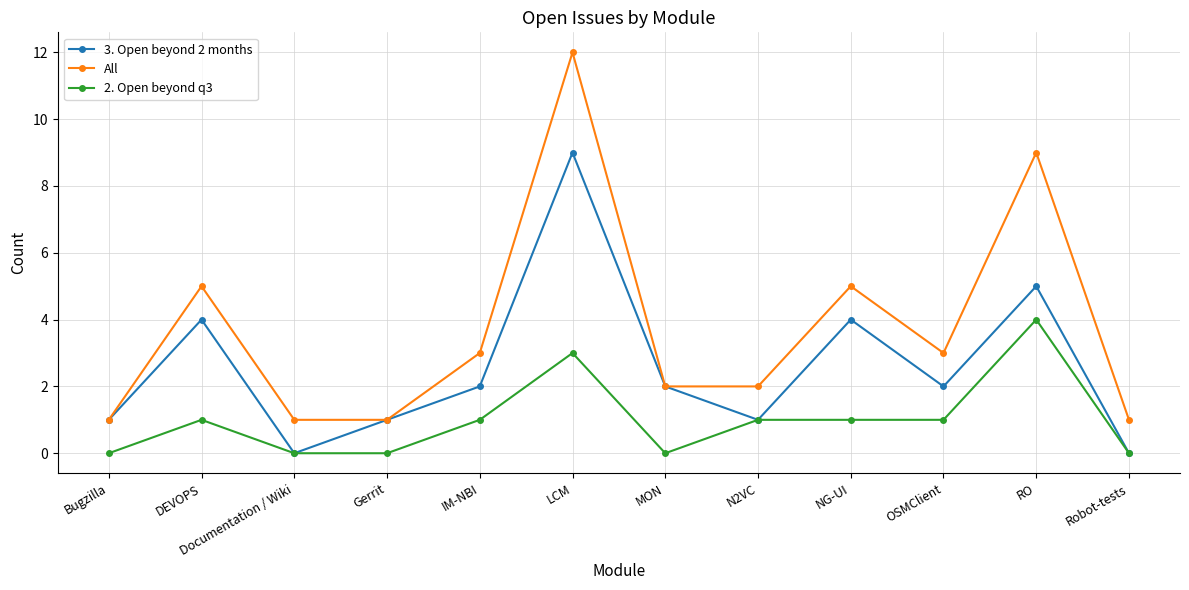

Is the value of 2. Open beyond q3 at NG-UI greater than the value of All at LCM?

No